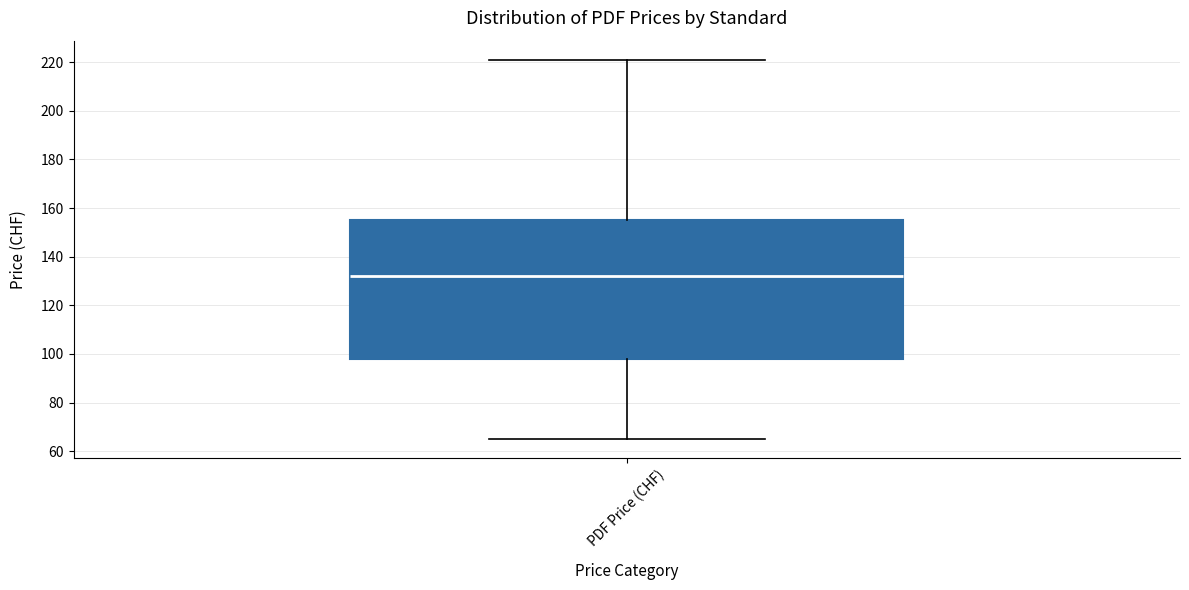

Transcribe this box plot: give where the median line is, the range the box spans, and where the two whiskers end, as read against the y-axis. The values are not printed on the chart, so give them approximately, as read against the axis.

median 132, box 98 to 156, whiskers 66 to 222